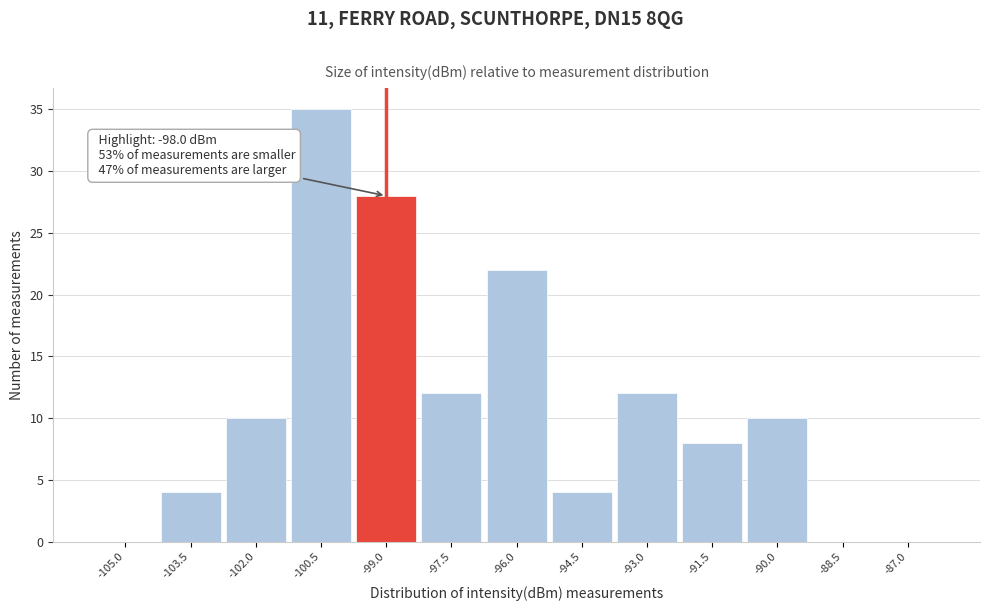

Reading right to left, what are all the values shown in this chart?

-87.0=0	-88.5=0	-90.0=10	-91.5=8	-93.0=12	-94.5=4	-96.0=22	-97.5=12	-99.0=28	-100.5=35	-102.0=10	-103.5=4	-105.0=0